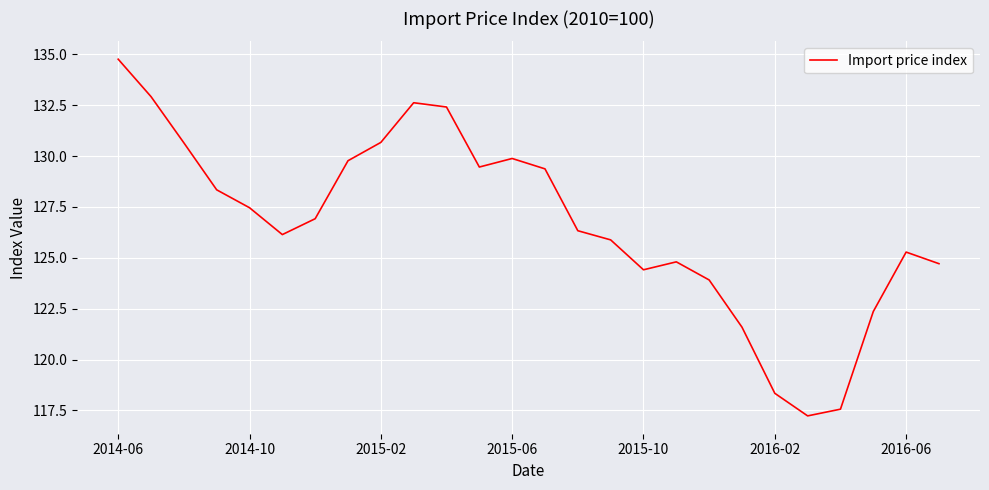

What is the sum of all values?

3293.8